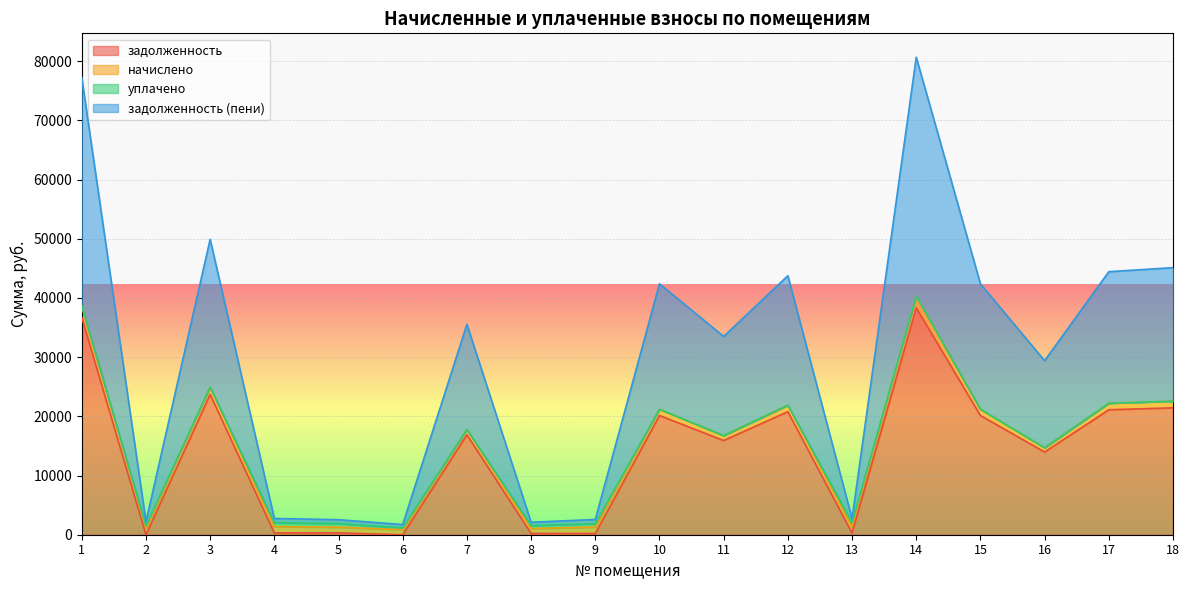

At which category does задолженность reach its first local peak?

3